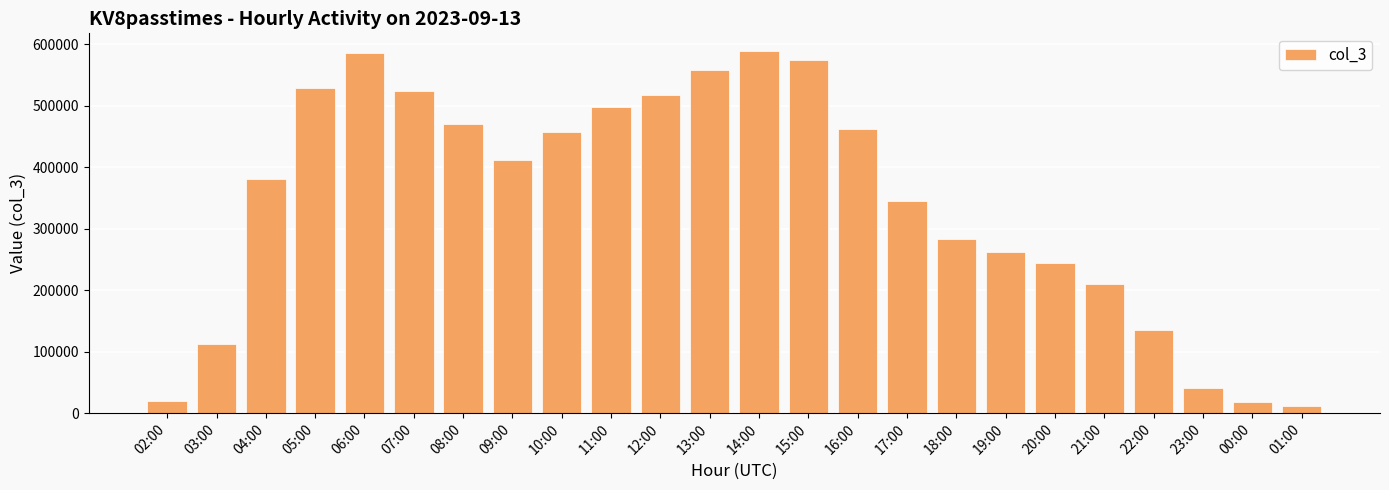

The chart shows a value of 31004 at 03:00. True or false?

False